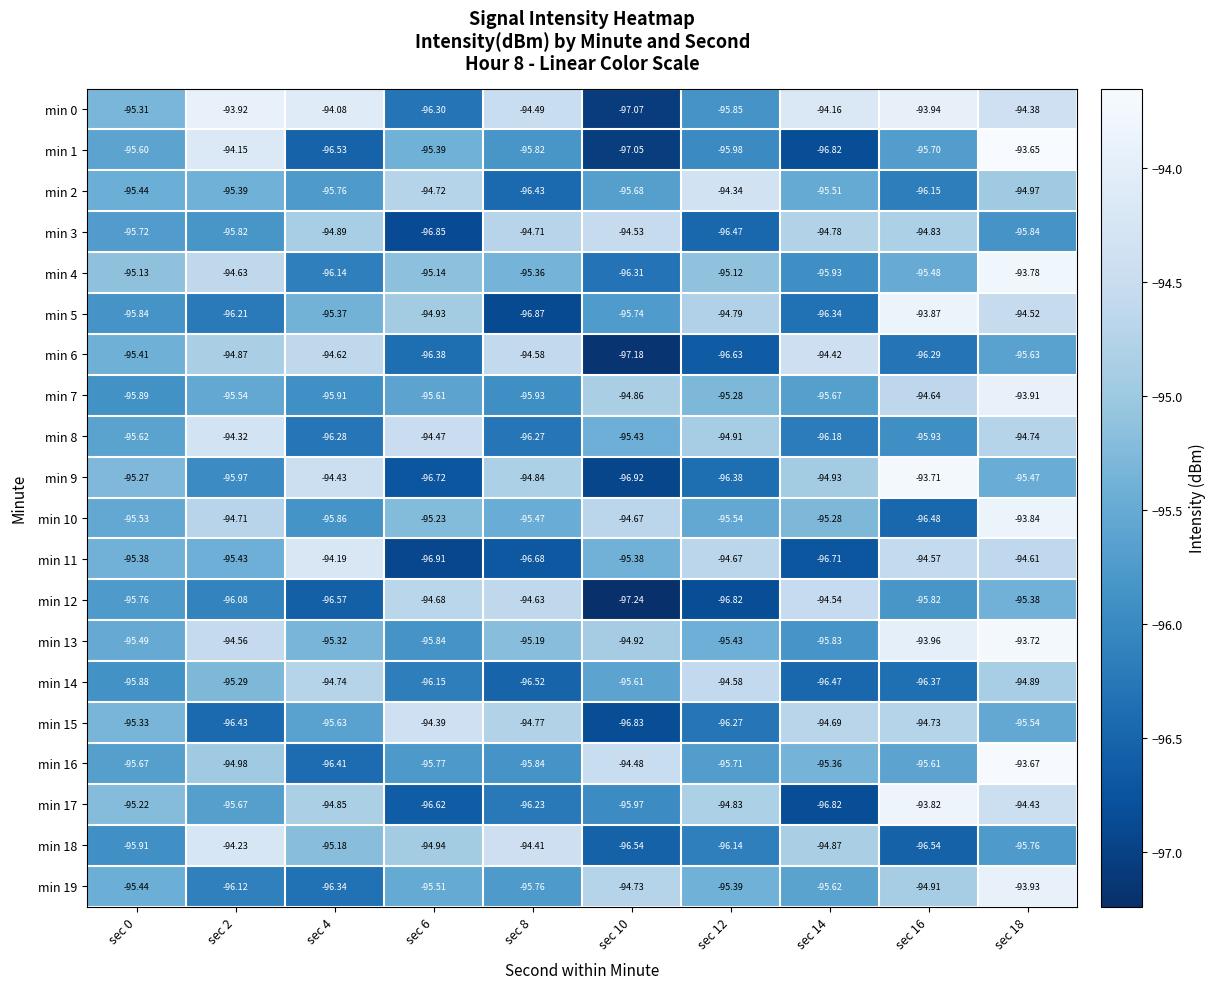

Is the value of min 13 at sec 18 greater than the value of min 19 at sec 2?

Yes